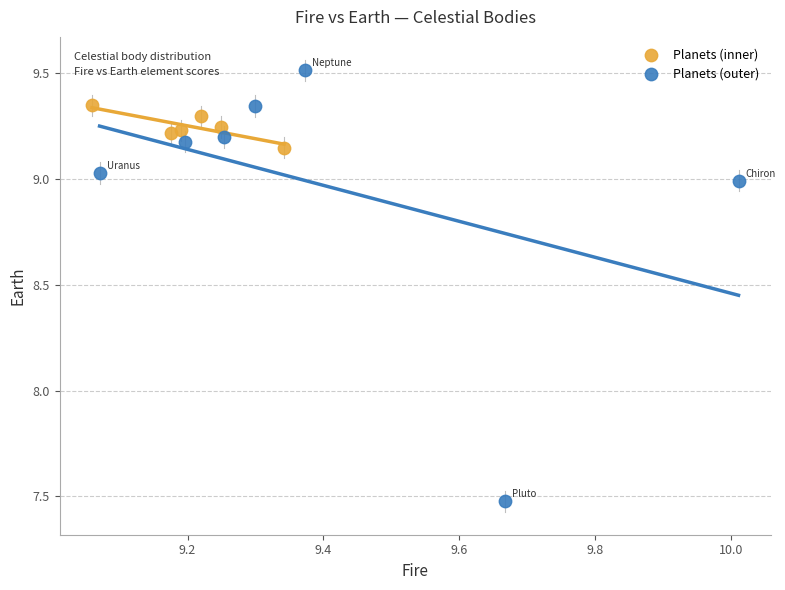

Which series has the widest spread of Y values?

Planets (outer)